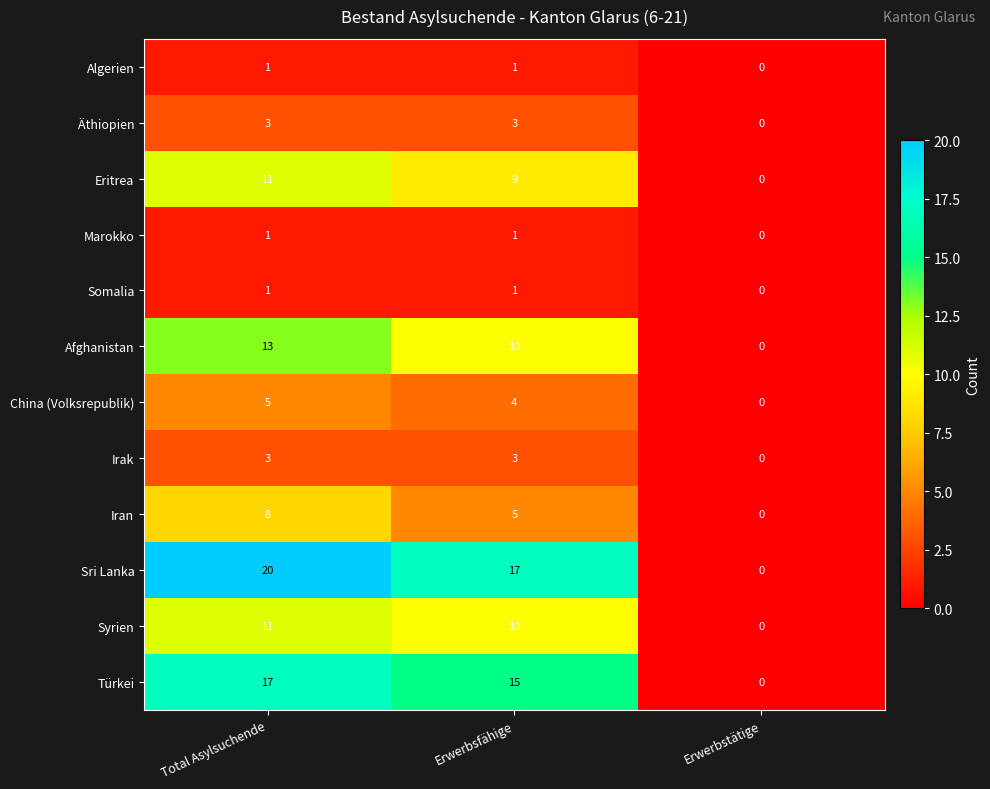

The value of Afghanistan at Total Asylsuchende is 8. True or false?

False